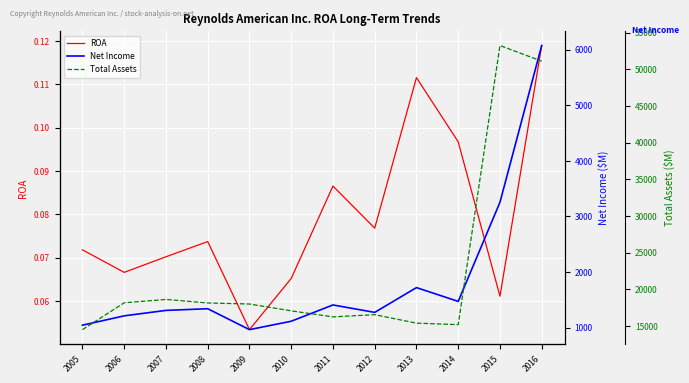

Reading left to right, transcribe all the data shown in this chart.

ROA: 0.1	0.1	0.1	0.1	0.1	0.1	0.1	0.1	0.1	0.1	0.1	0.1
Net Income: 1042.0	1210.0	1308.0	1338.0	962.0	1113.0	1406.0	1272.0	1718.0	1470.0	3253.0	6073.0
Total Assets: 14519.0	18178.0	18629.0	18154.0	18009.0	17078.0	16254.0	16557.0	15402.0	15196.0	53224.0	51095.0